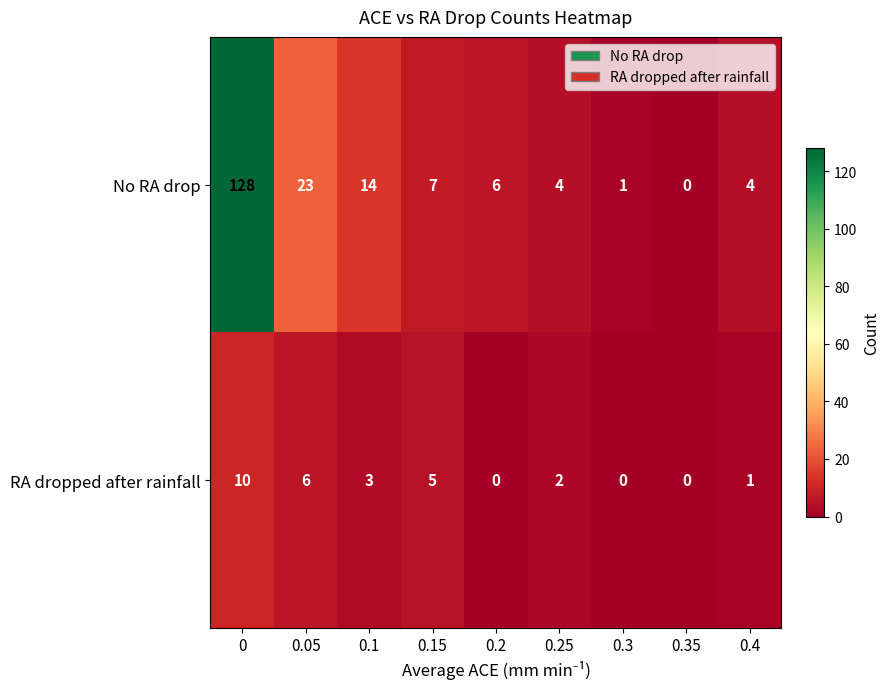

How many series are shown in this chart?

2